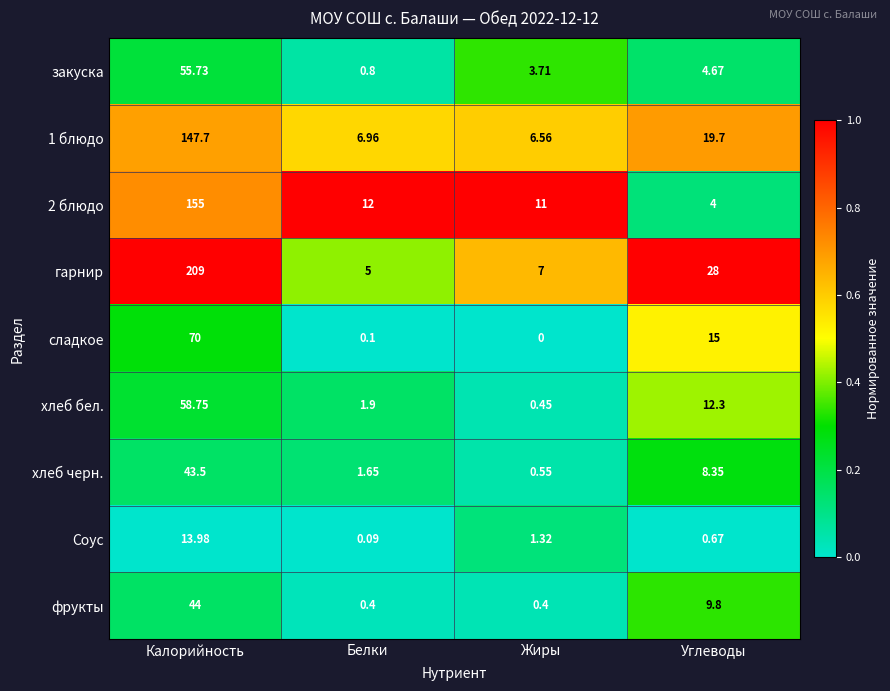

At which category is the sum across all series the highest?

Калорийность